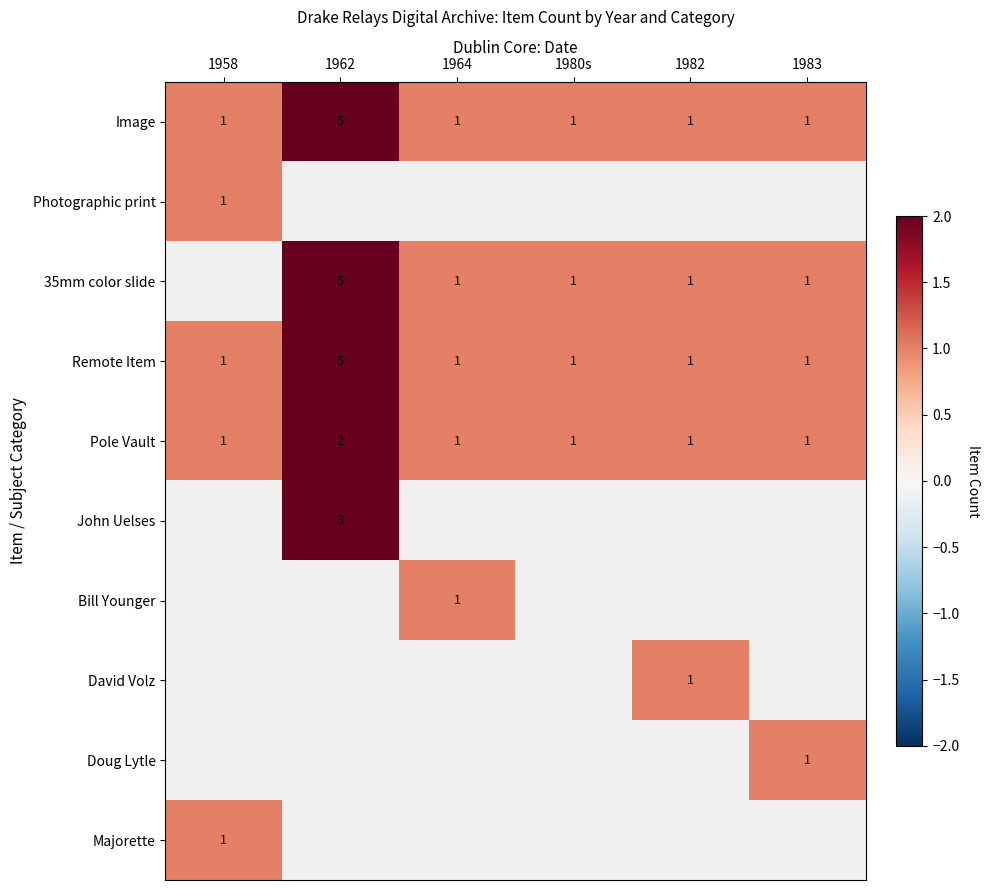

The Pole Vault series shows 1 at 1958. True or false?

True